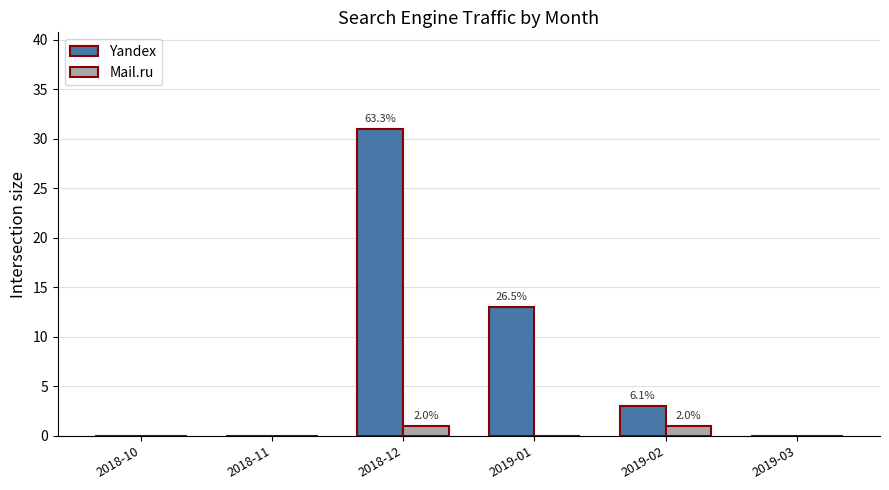

The Yandex series shows 0 at 2018-11. True or false?

True